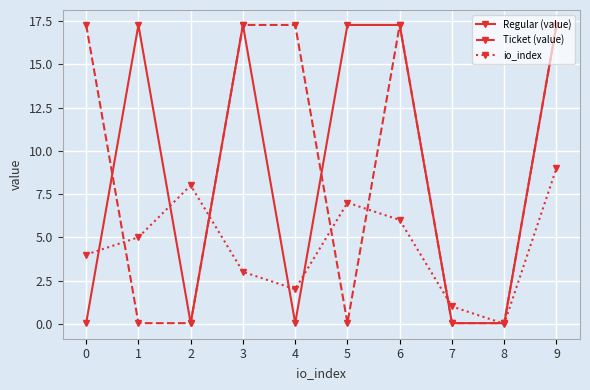

Is the value of Regular (value) at 4 greater than the value of Ticket (value) at 4?

No